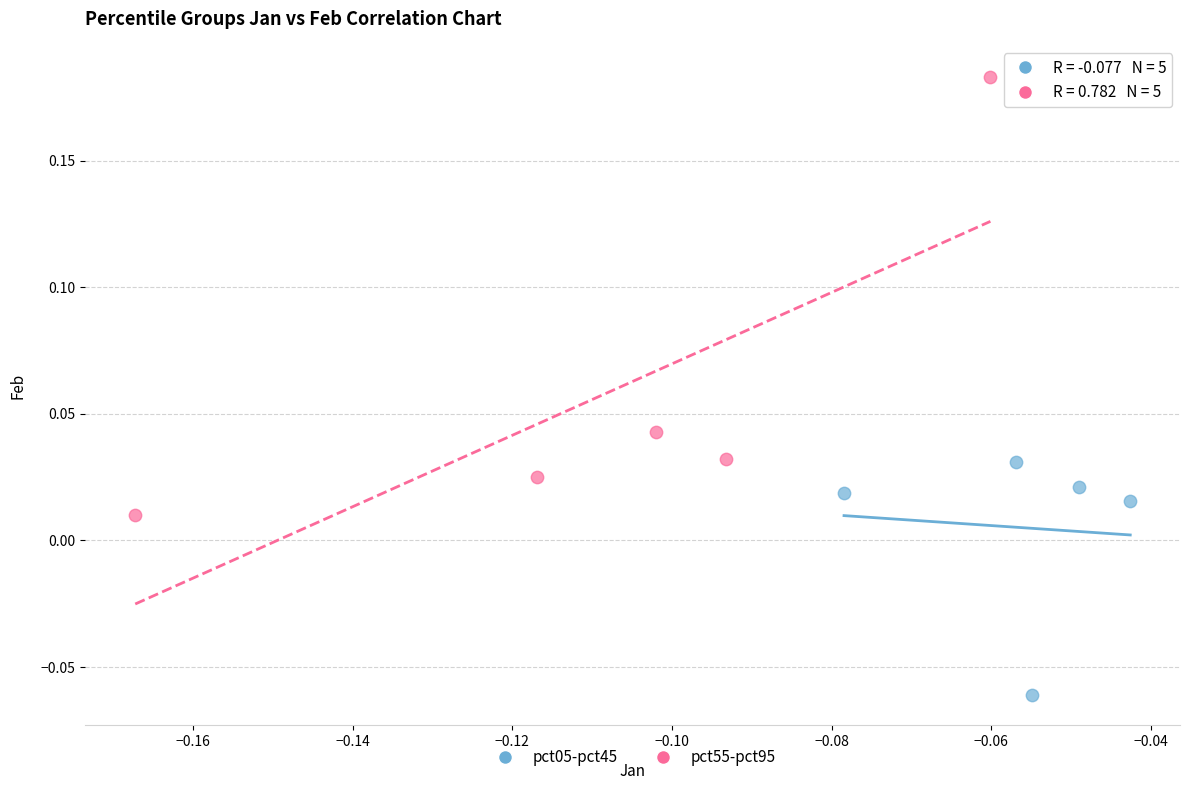

Which series has the widest spread of Y values?

pct55-pct95